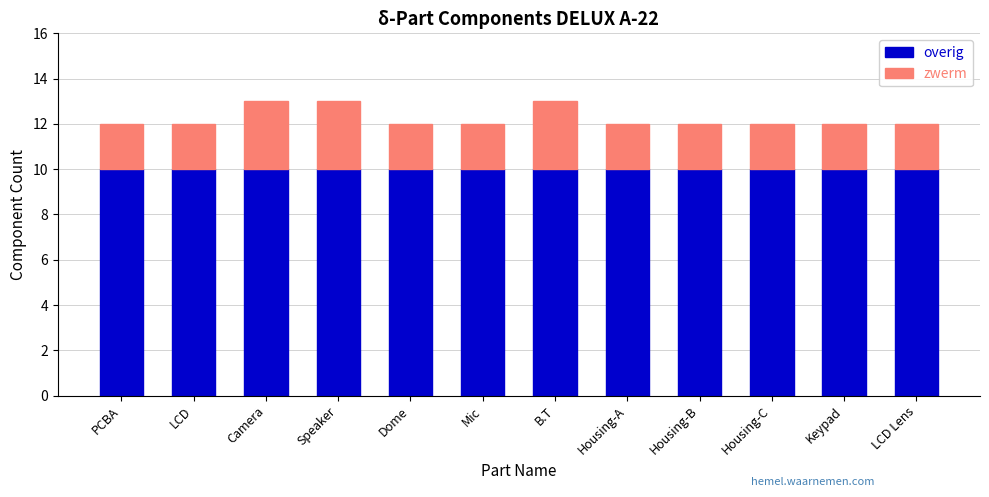

Reading left to right, list the values for the overig series.

10	10	10	10	10	10	10	10	10	10	10	10